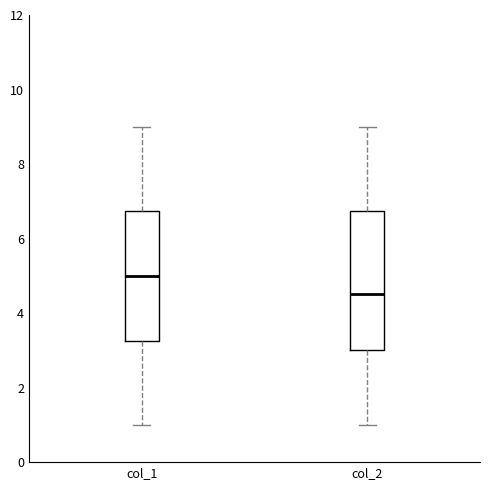

Where is the upper edge of the box for col_1 on the y-axis? The values are not printed on the chart, so give them approximately, as read against the axis.

6.8